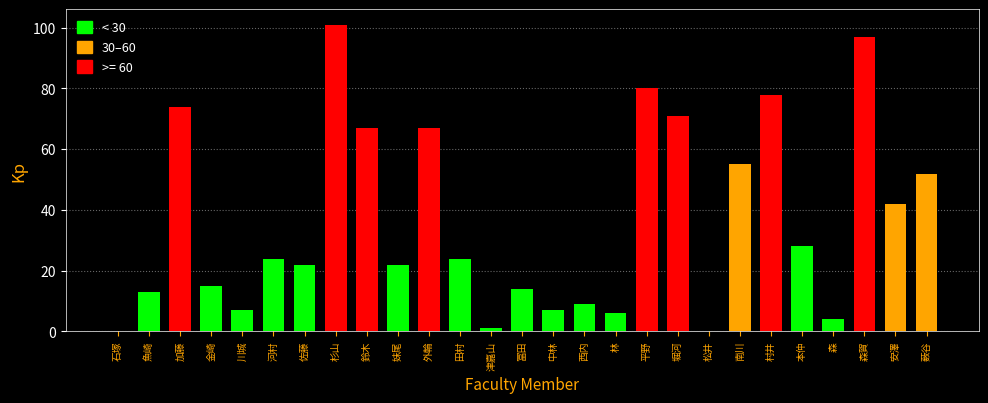

Reading right to left, list all the values displayed in this chart.

薮谷=52	安澤=42	森賀=97	森=4	本仲=28	村井=78	南川=55	松井=0	堀河=71	平野=80	林=6	西内=9	中林=7	冨田=14	津嘉山=1	田村=24	外輪=67	妹尾=22	鈴木=67	杉山=101	佐藤=22	河村=24	川城=7	金崎=15	加藤=74	魚崎=13	石塚=0